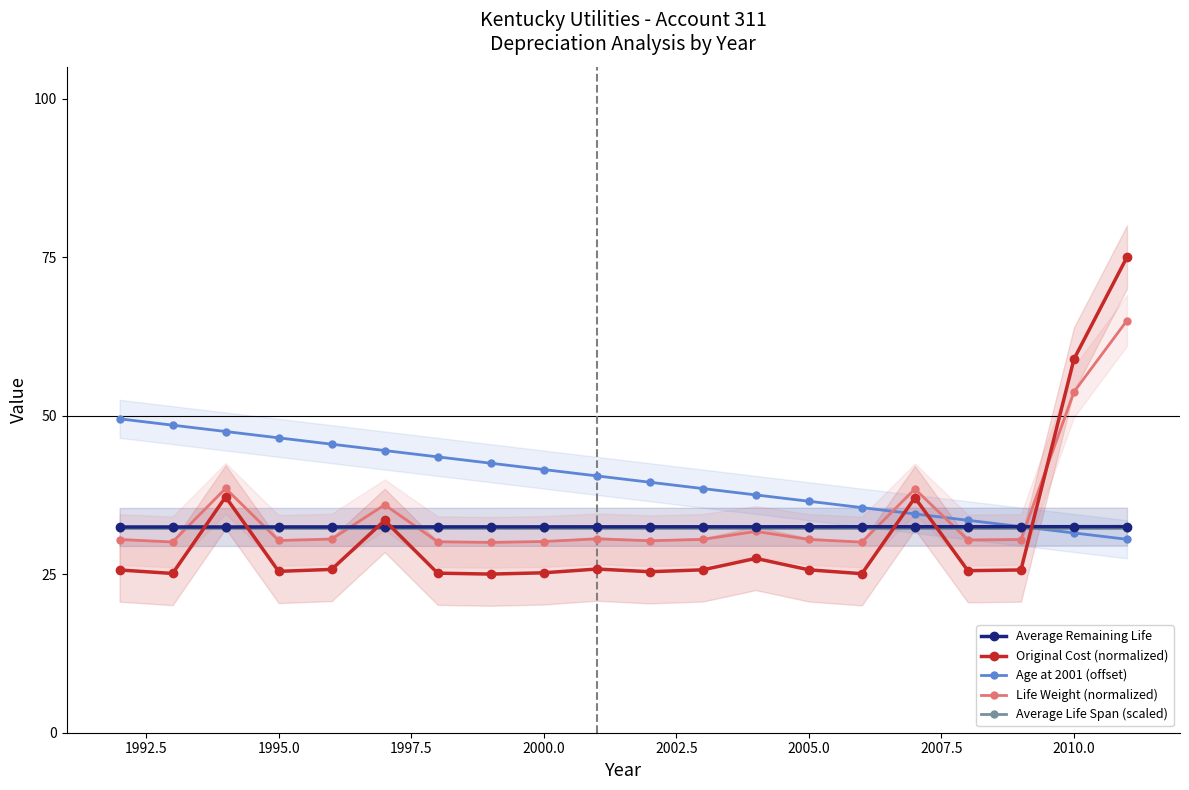

What are all the series names shown in the legend?

Average Remaining Life, Original Cost (normalized), Age at 2001 (offset), Life Weight (normalized), Average Life Span (scaled)